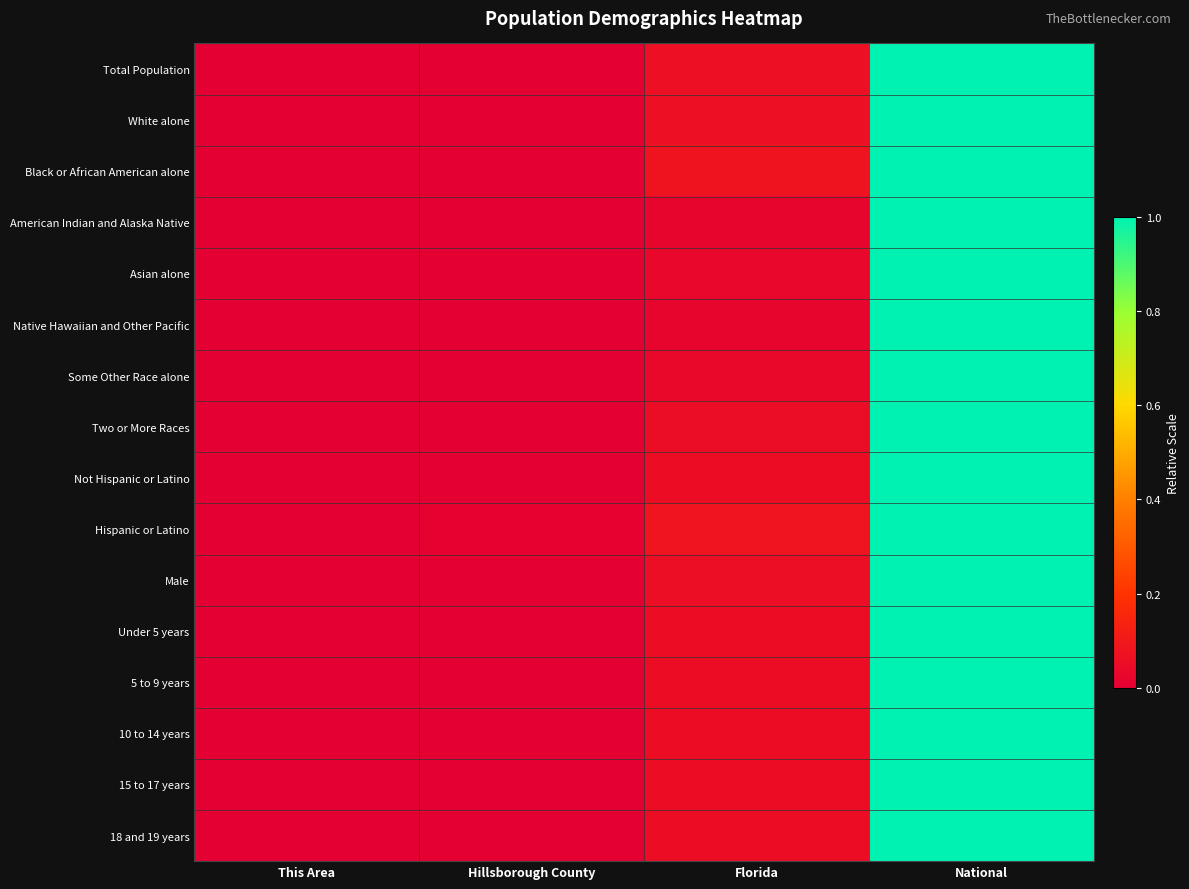

Reading right to left, transcribe all the data shown in this chart.

Total Population: National=1.0	Florida=0.1	Hillsborough County=0.0	This Area=0.0
White alone: National=1.0	Florida=0.1	Hillsborough County=0.0	This Area=0.0
Black or African American alone: National=1.0	Florida=0.1	Hillsborough County=0.0	This Area=0.0
American Indian and Alaska Native: National=1.0	Florida=0.0	Hillsborough County=0.0	This Area=0.0
Asian alone: National=1.0	Florida=0.0	Hillsborough County=0.0	This Area=0.0
Native Hawaiian and Other Pacific: National=1.0	Florida=0.0	Hillsborough County=0.0	This Area=0.0
Some Other Race alone: National=1.0	Florida=0.0	Hillsborough County=0.0	This Area=0.0
Two or More Races: National=1.0	Florida=0.1	Hillsborough County=0.0	This Area=0.0
Not Hispanic or Latino: National=1.0	Florida=0.1	Hillsborough County=0.0	This Area=0.0
Hispanic or Latino: National=1.0	Florida=0.1	Hillsborough County=0.0	This Area=0.0
Male: National=1.0	Florida=0.1	Hillsborough County=0.0	This Area=0.0
Under 5 years: National=1.0	Florida=0.1	Hillsborough County=0.0	This Area=0.0
5 to 9 years: National=1.0	Florida=0.1	Hillsborough County=0.0	This Area=0.0
10 to 14 years: National=1.0	Florida=0.1	Hillsborough County=0.0	This Area=0.0
15 to 17 years: National=1.0	Florida=0.1	Hillsborough County=0.0	This Area=0.0
18 and 19 years: National=1.0	Florida=0.1	Hillsborough County=0.0	This Area=0.0